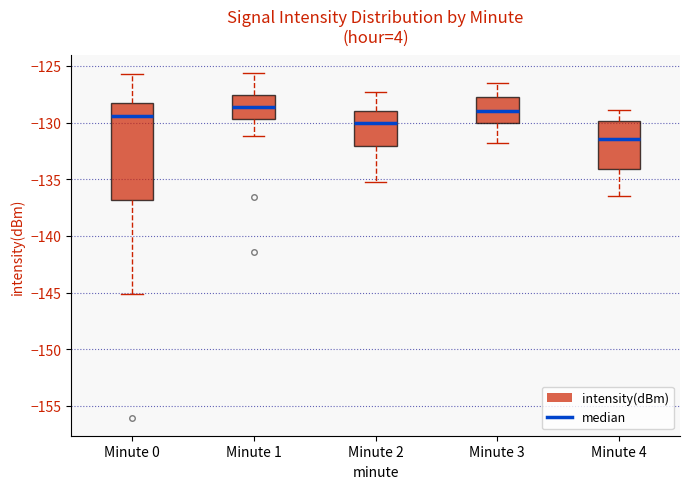

Which box is the tallest, from its lower edge to its upper edge?

Minute 0